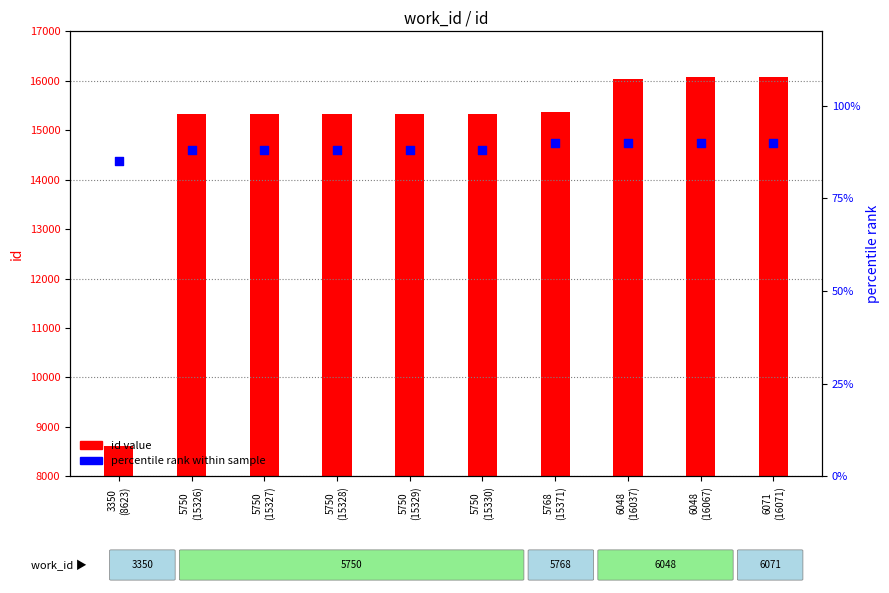

Which series reaches the maximum Y coordinate?

id value